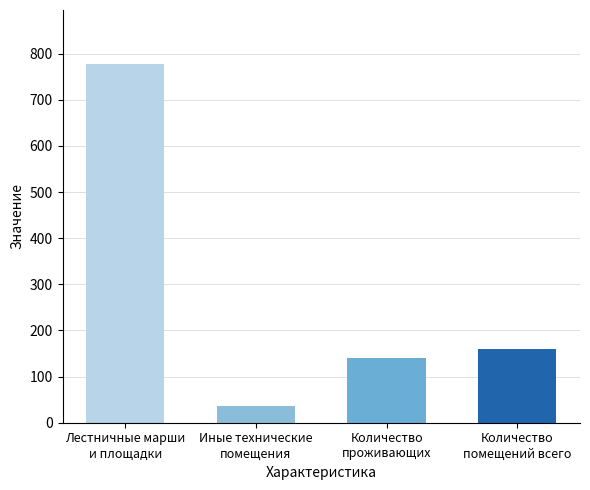

What value does the data have at Лестничные марши
и площадки, to the nearest 100?

800